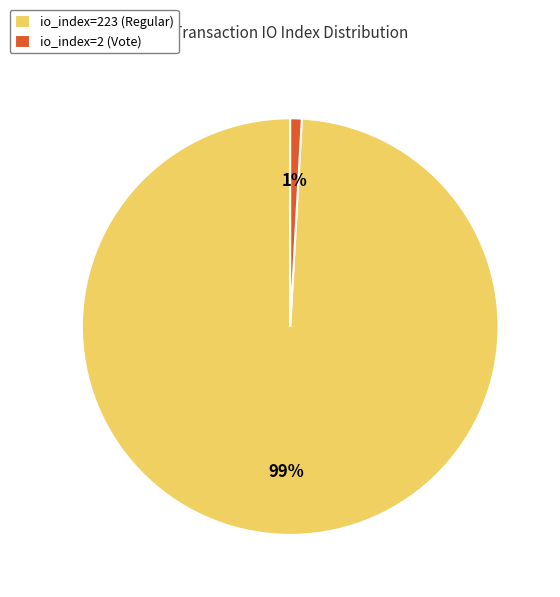

Between io_index=2 (Vote) and io_index=223 (Regular), which is larger?

io_index=223 (Regular)